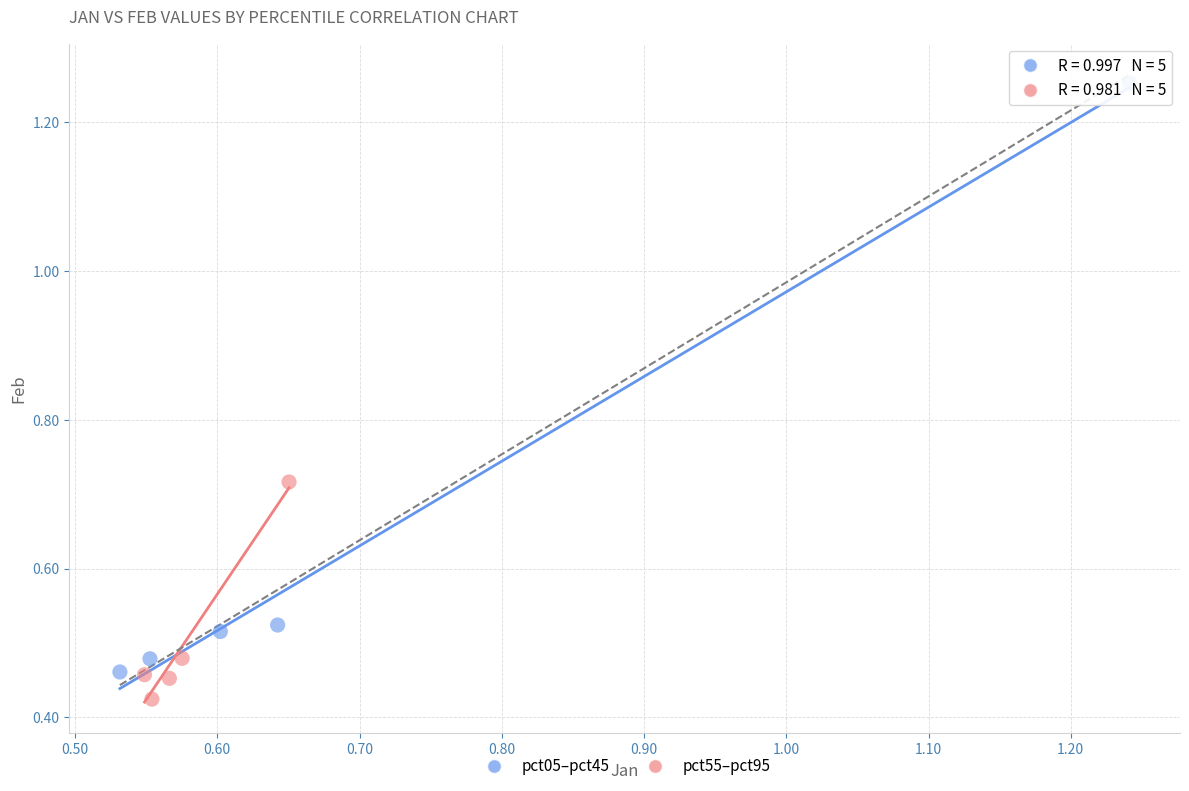

Which series contains the lowest Y value?

pct55–pct95